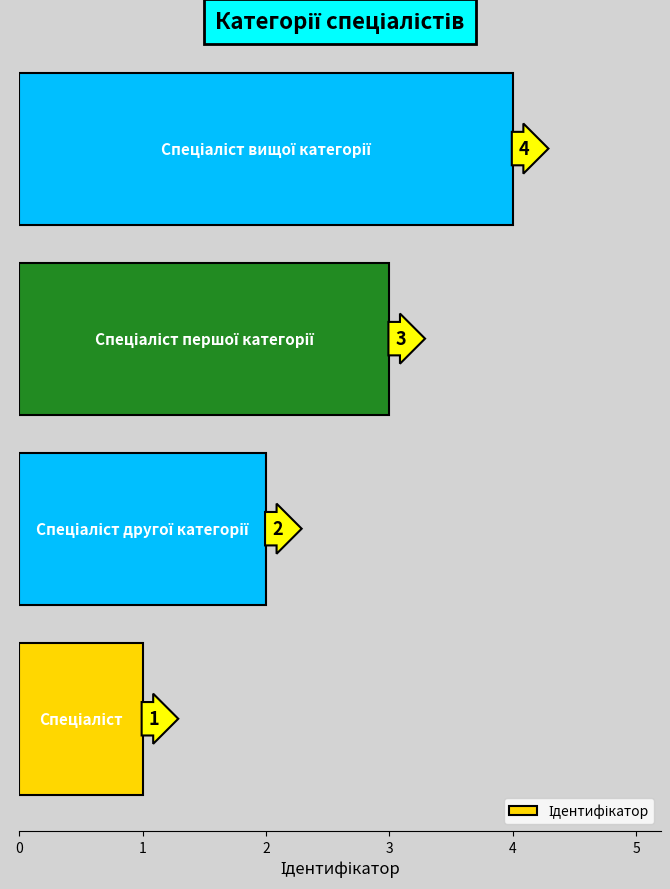

What is the sum of all values?

10